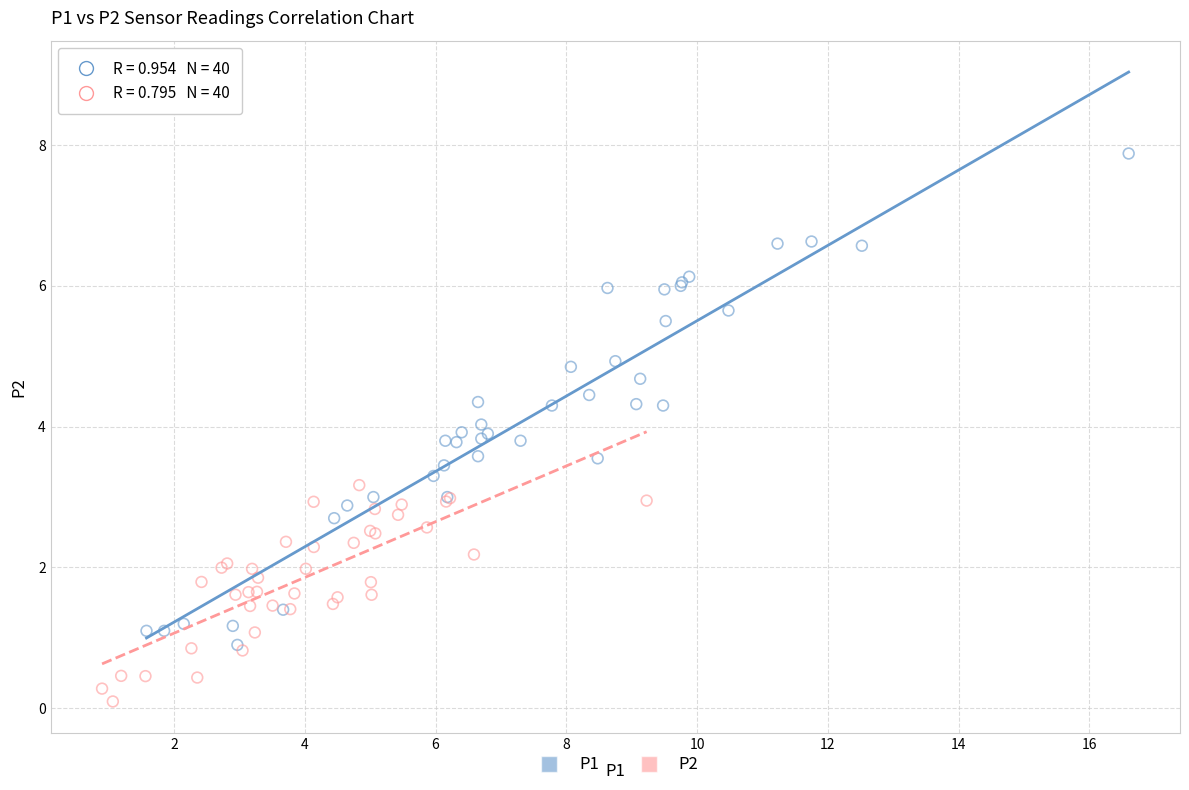

Which series reaches the minimum Y coordinate?

P2